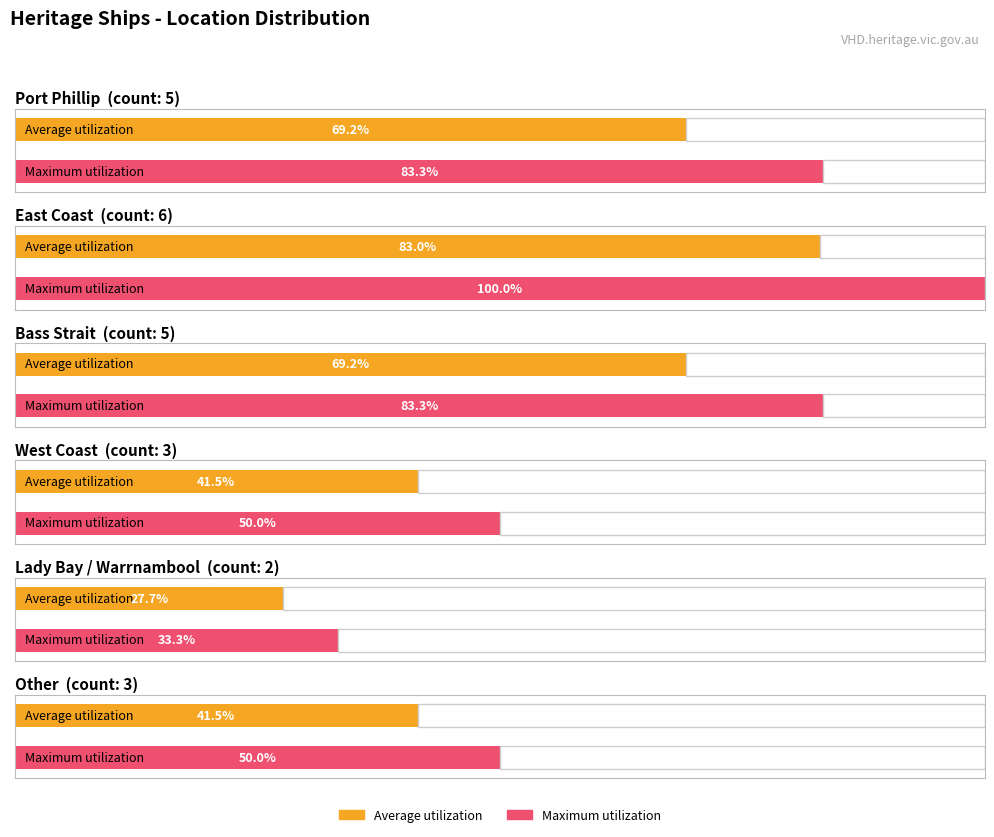

What is the label of the 1st bar from the right?

Other